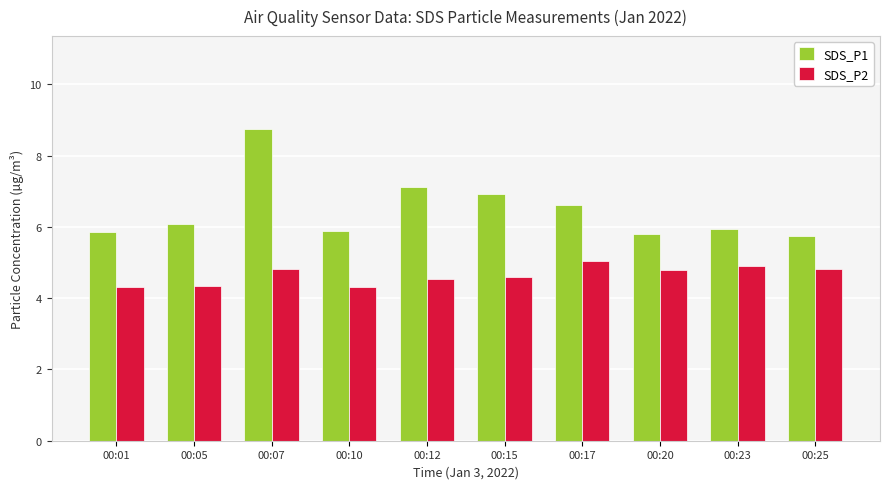

The SDS_P1 series shows 3.3 at 00:15. True or false?

False